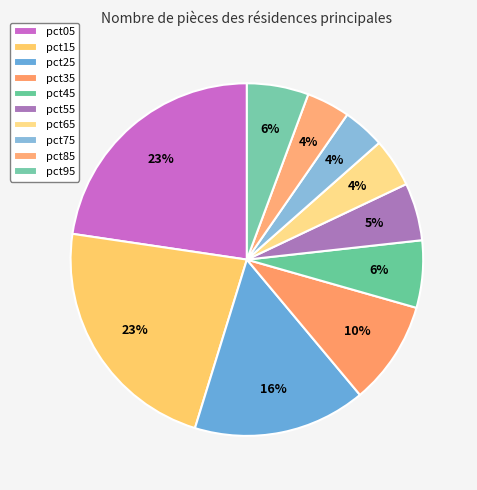

Count the number of slices in the pie.

10